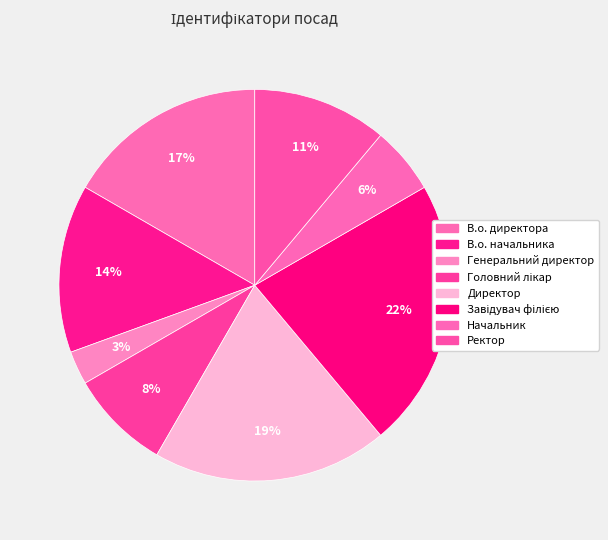

True or false: Ректор accounts for 18% of the total.

False